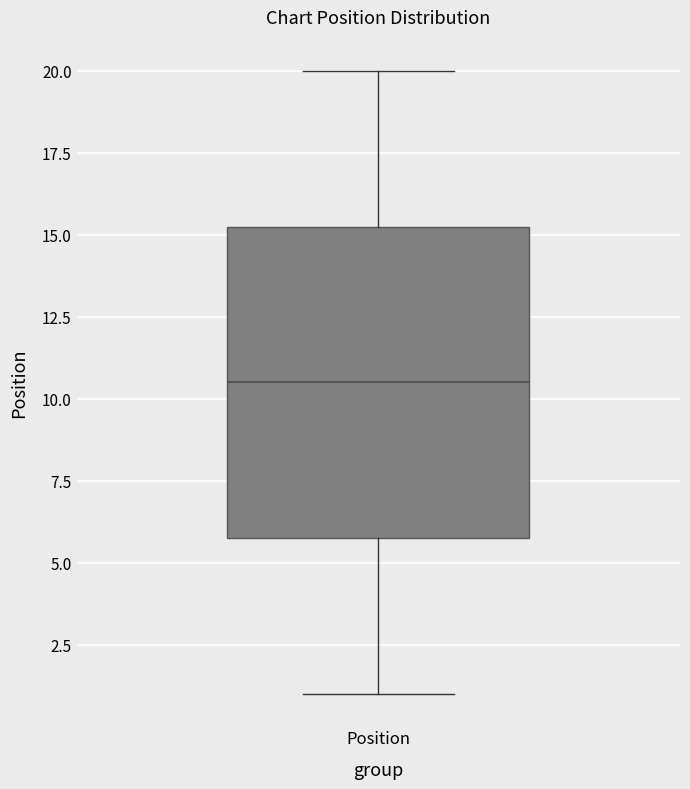

Read this box plot against the y-axis: the position of the median line, the range covered by the box, and the ends of both whiskers. The values are not printed on the chart, so give them approximately, as read against the axis.

median 10.5, box 6.0 to 15.5, whiskers 1.0 to 20.0